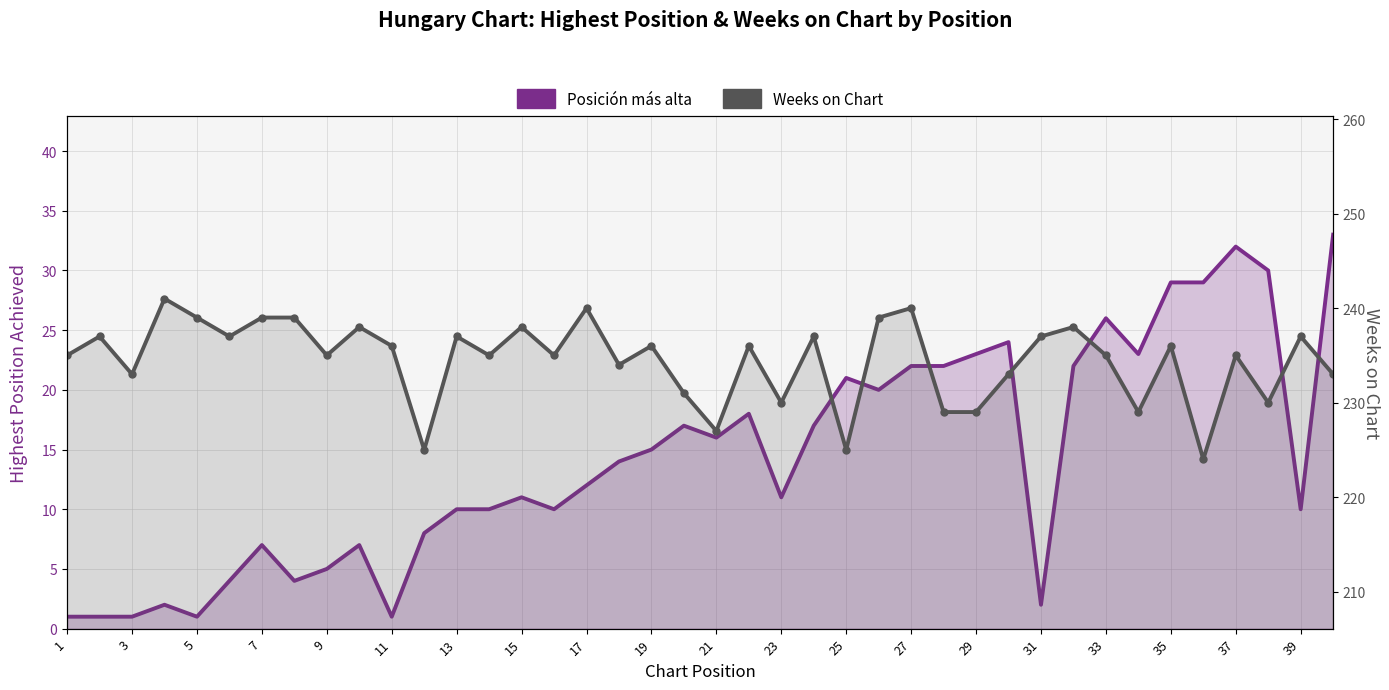

Does the chart have visible grid lines?

Yes